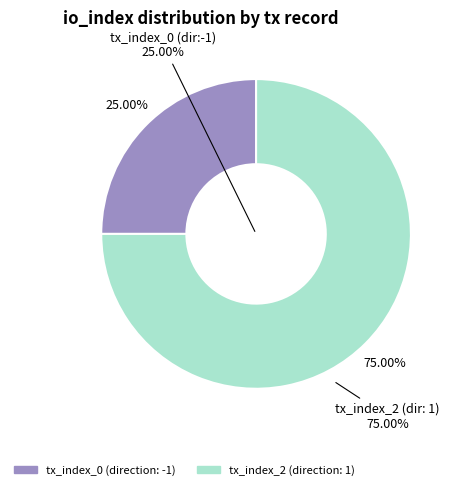

The tx_index_2 slice represents 99% of the pie. True or false?

False